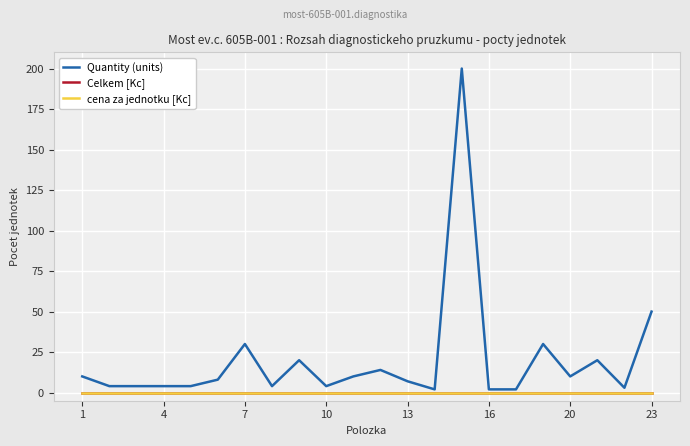

What is the greatest value displayed?

200